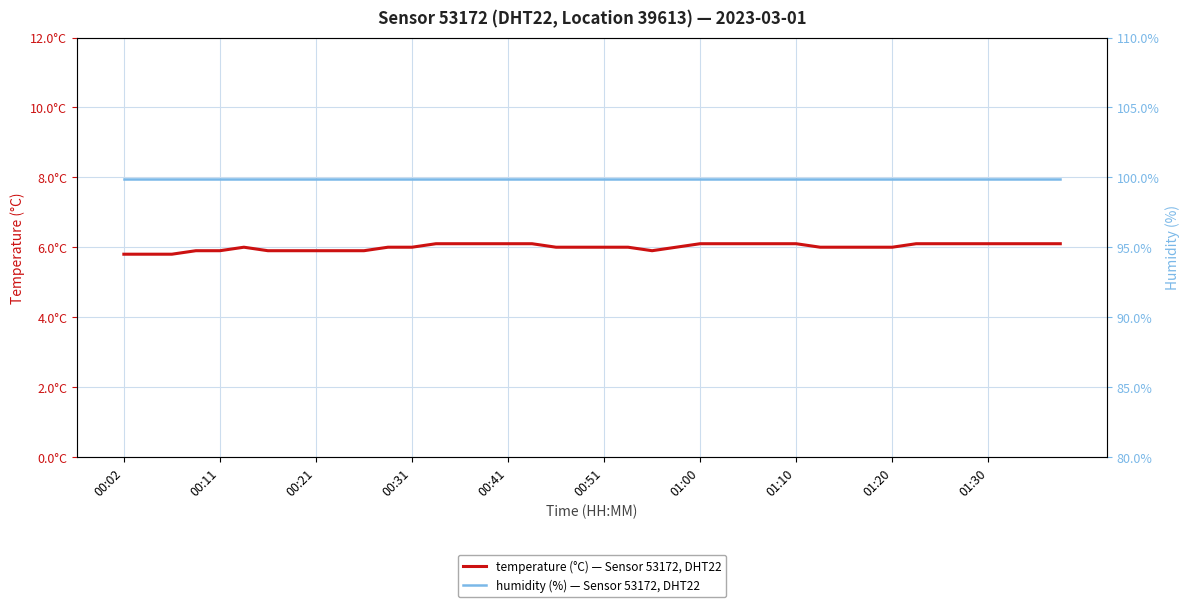

Does the chart have visible grid lines?

Yes